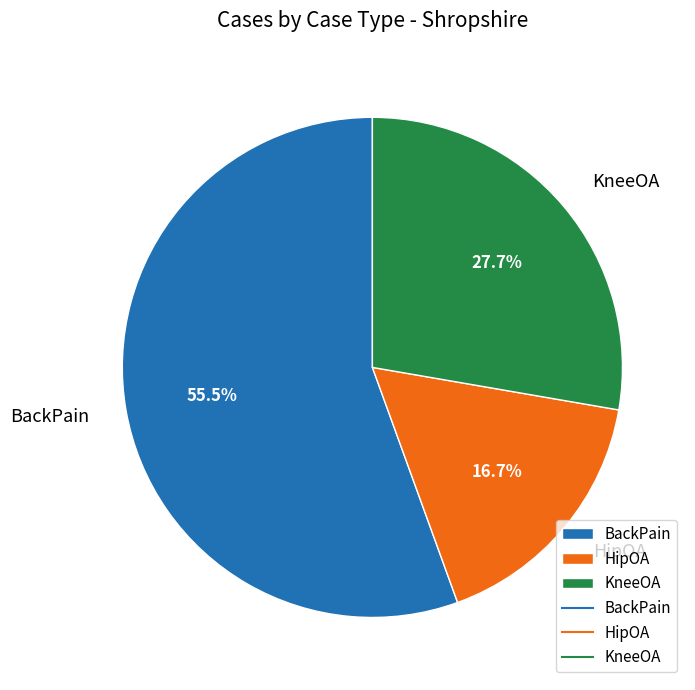

Between BackPain and KneeOA, which is larger?

BackPain